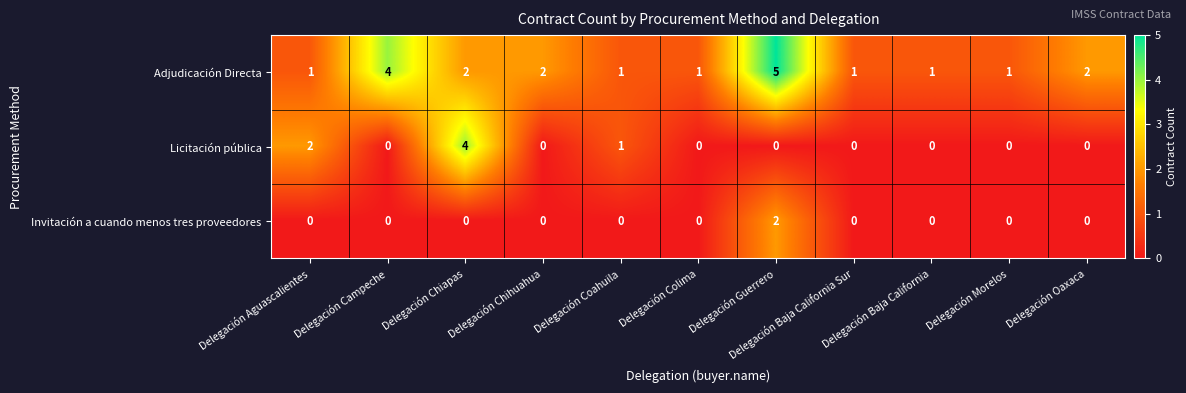

What is the difference between the maximum and minimum values in the Adjudicación Directa series?

4